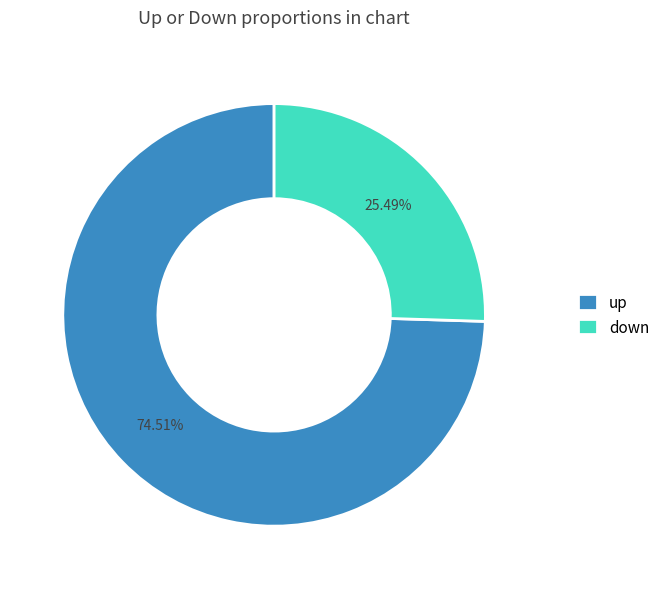

Is the sum of up and down greater than half?

Yes